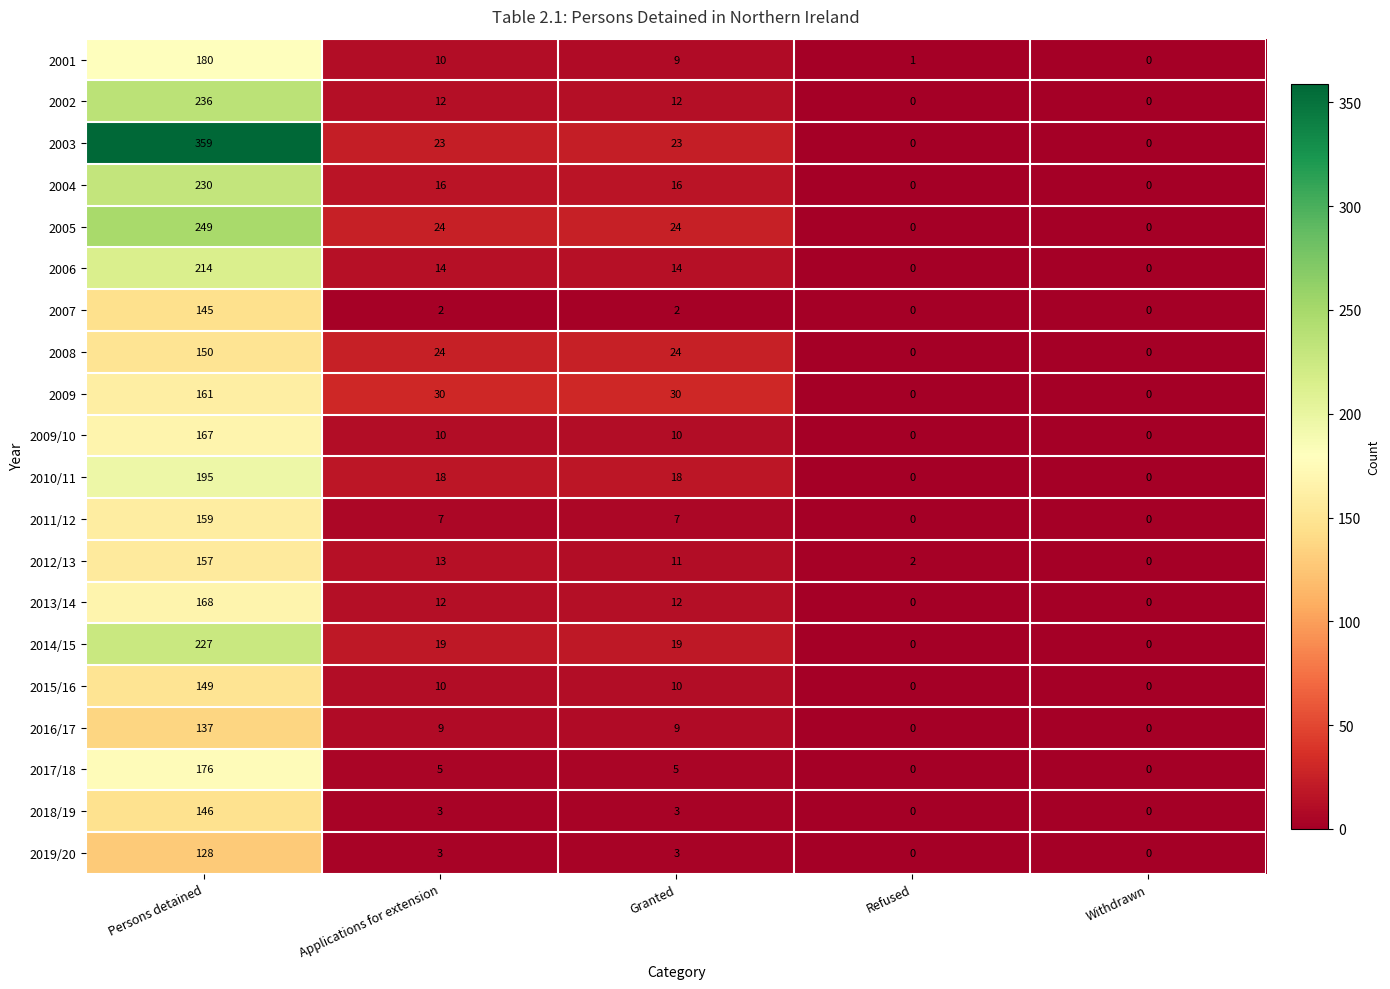

Which series has the largest range (max minus min)?

2003